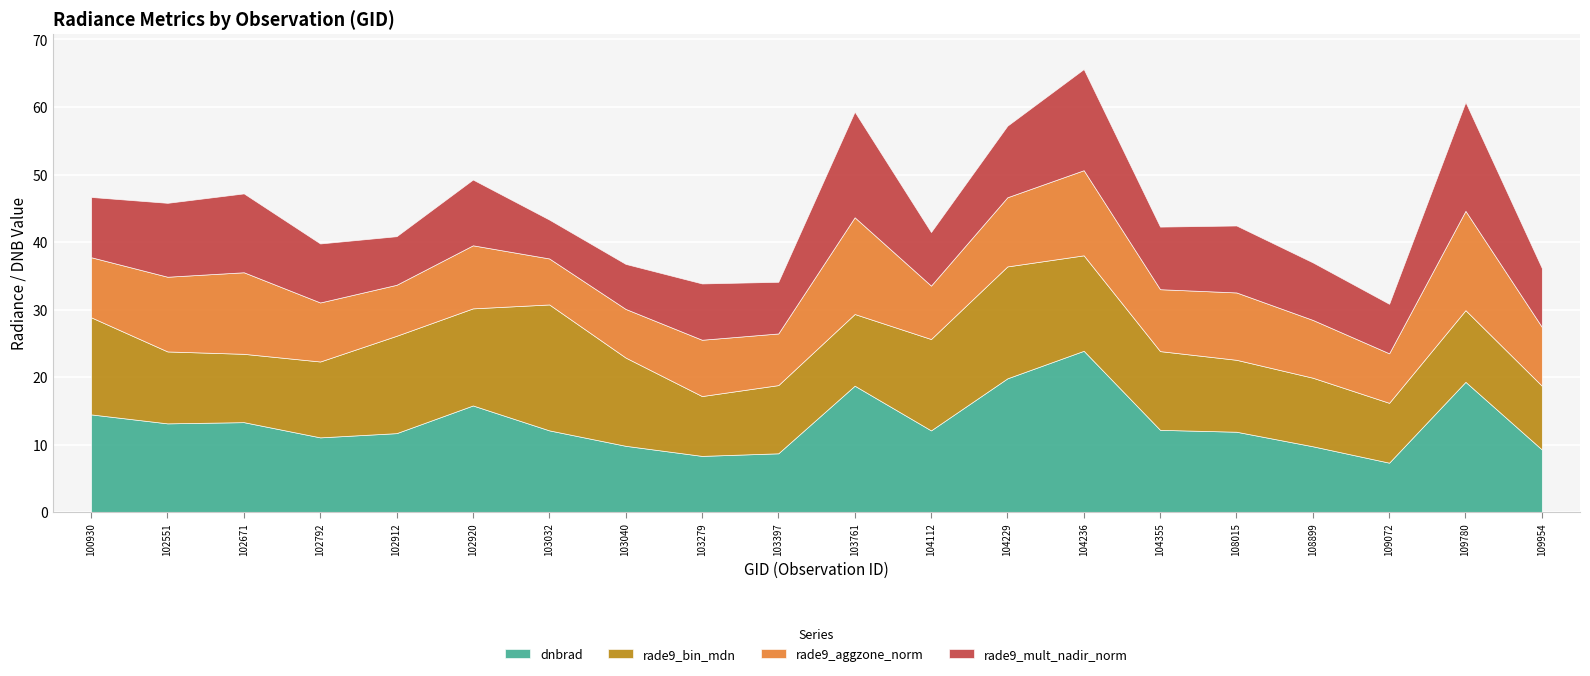

Is the value of rade9_bin_mdn at 102551 greater than the value of rade9_mult_nadir_norm at 103761?

No